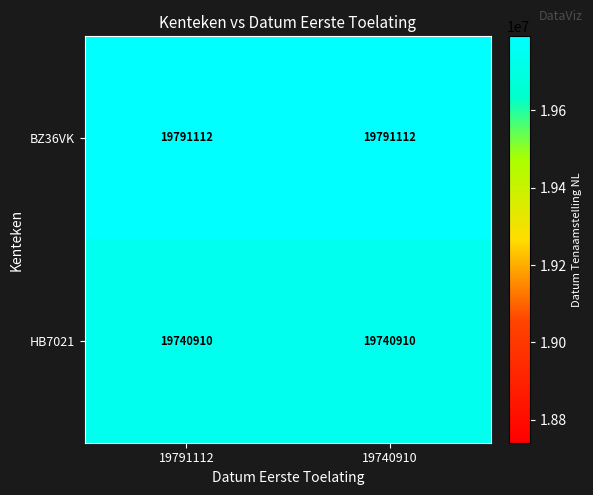

Reading right to left, list all the values displayed in this chart.

BZ36VK: 19791112	19791112
HB7021: 19740910	19740910